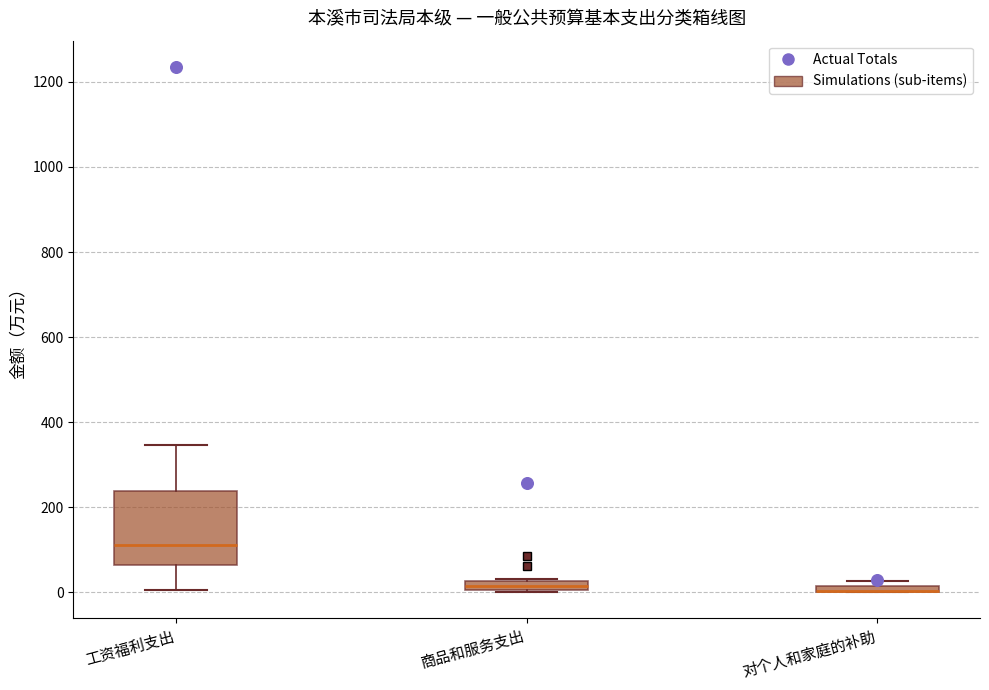

Where is the lower edge of the box for 对个人和家庭的补助 on the y-axis? The values are not printed on the chart, so give them approximately, as read against the axis.

0